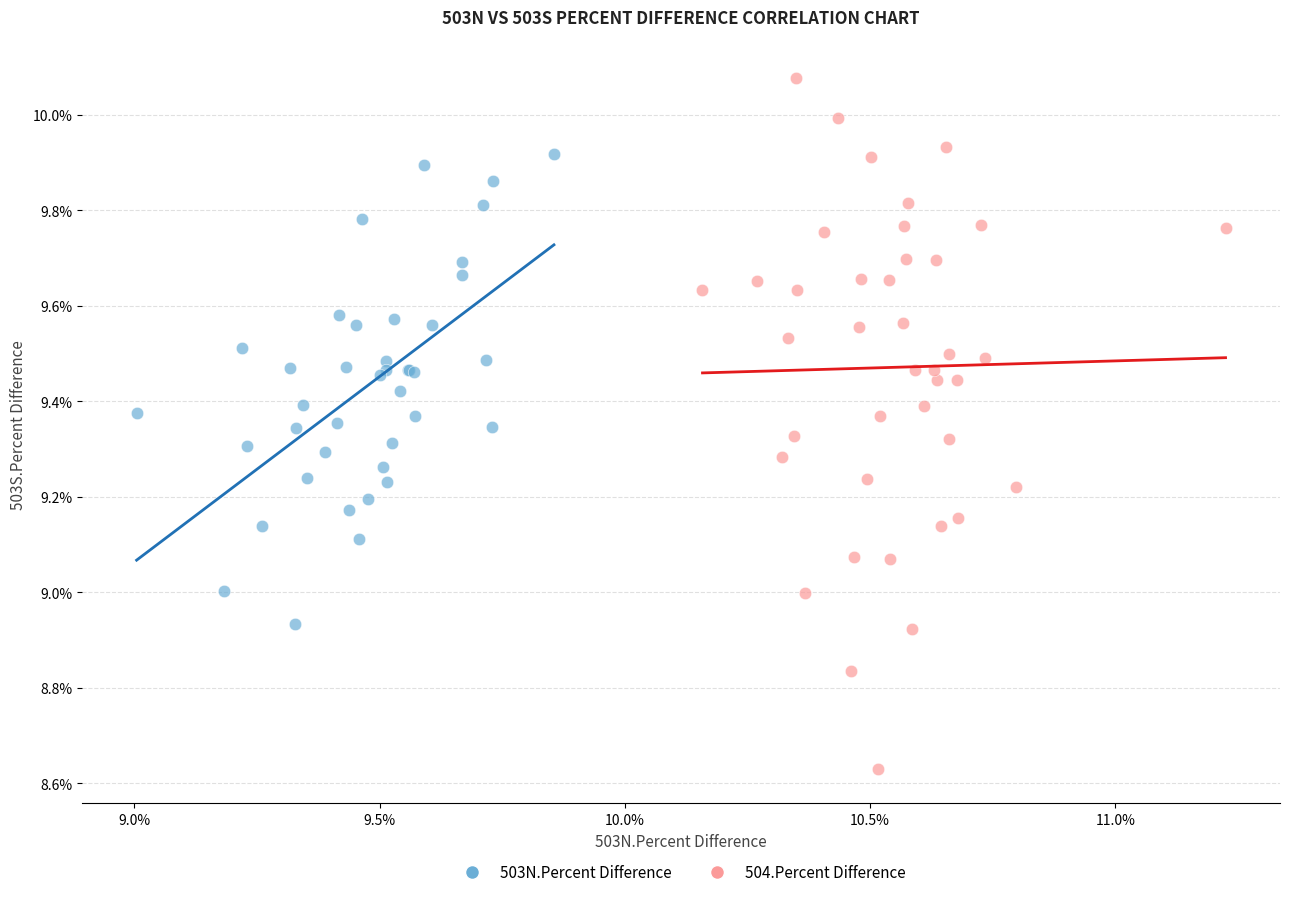

Which series contains the highest Y value?

504.Percent Difference